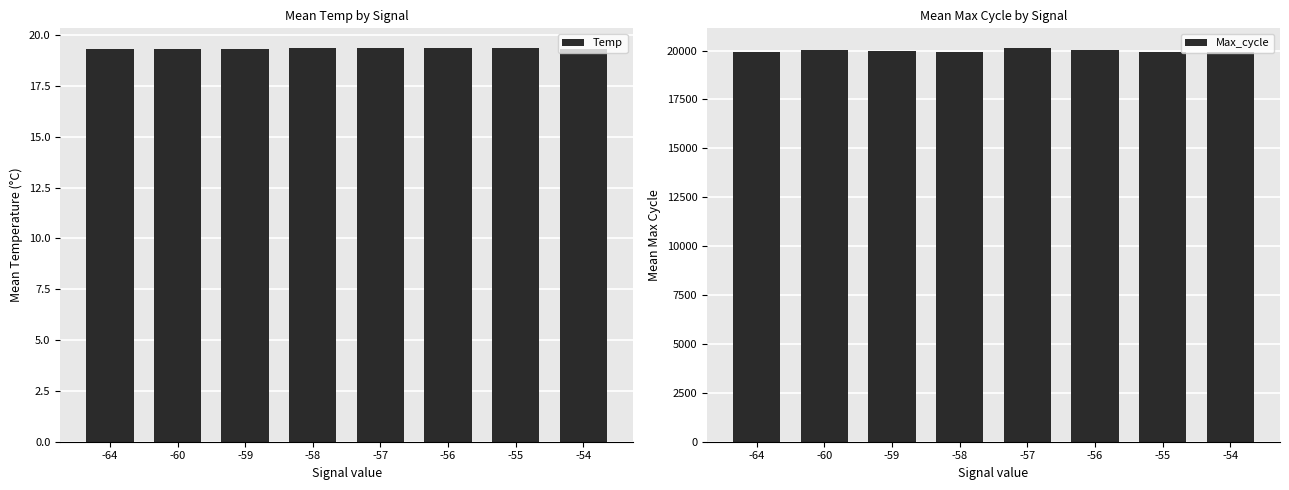

How many bars are there in total?

16